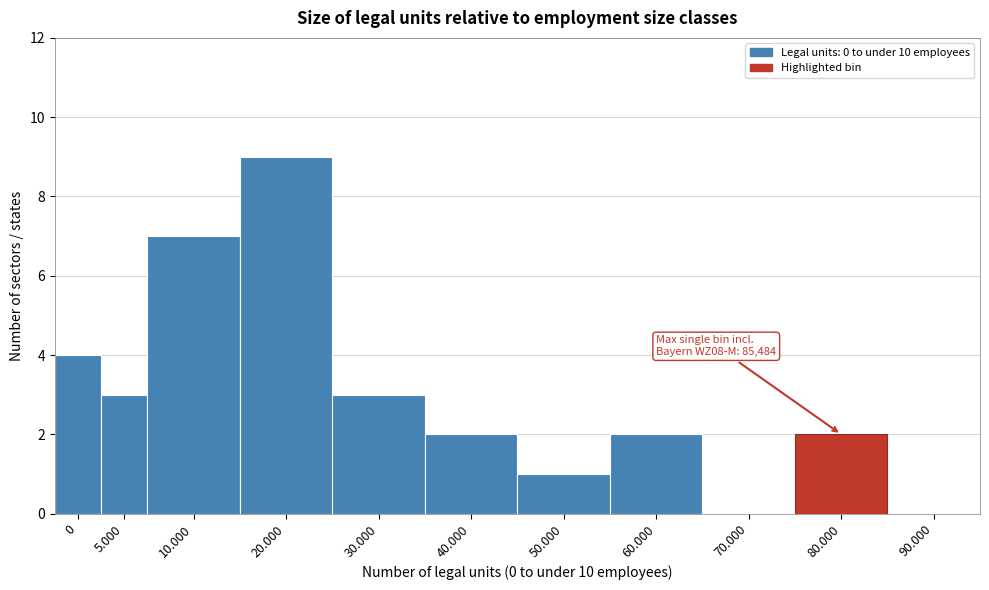

Reading right to left, extract all data points from this chart.

90.000=0	80.000=2	70.000=0	60.000=2	50.000=1	40.000=2	30.000=3	20.000=9	10.000=7	5.000=3	0=4